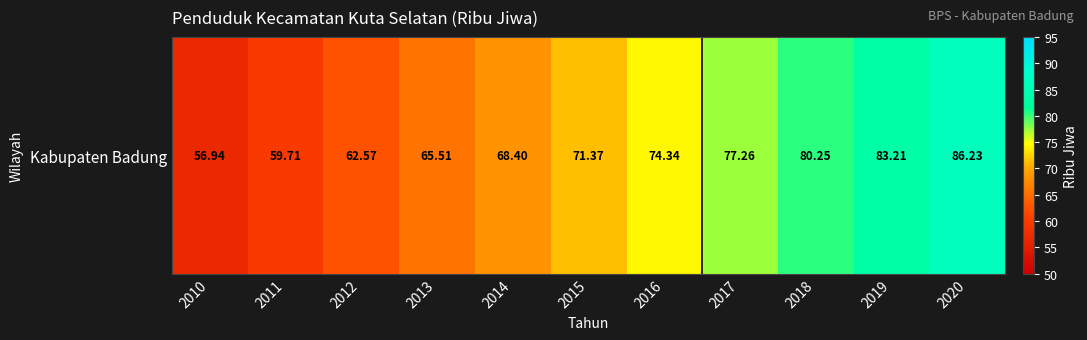

Approximately how many times larger is the value at 2011 compared to 2014?

0.9